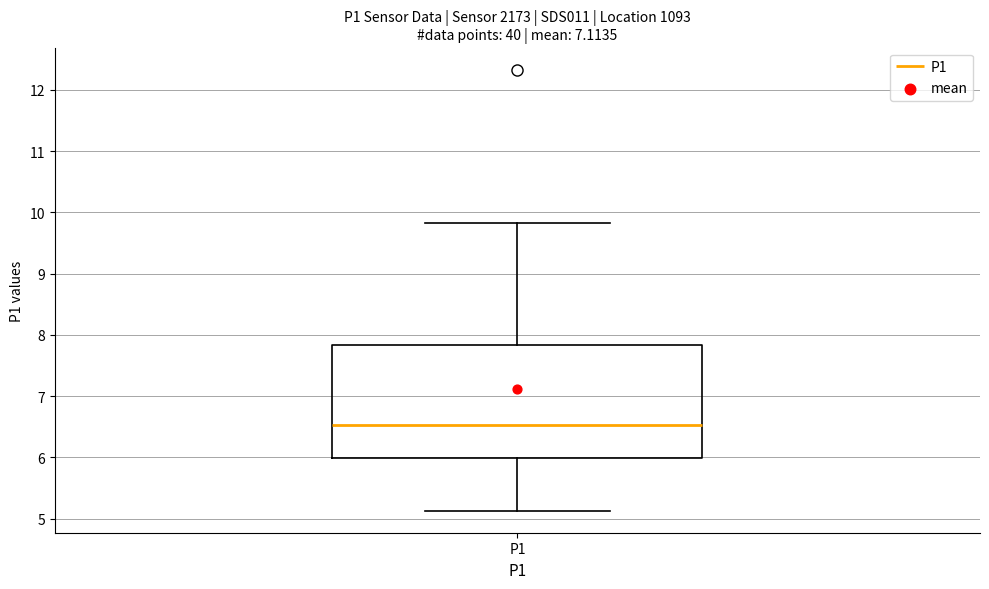

Read this box plot against the y-axis: the position of the median line, the range covered by the box, and the ends of both whiskers. The values are not printed on the chart, so give them approximately, as read against the axis.

median 6.5, box 6.0 to 7.8, whiskers 5.1 to 9.8